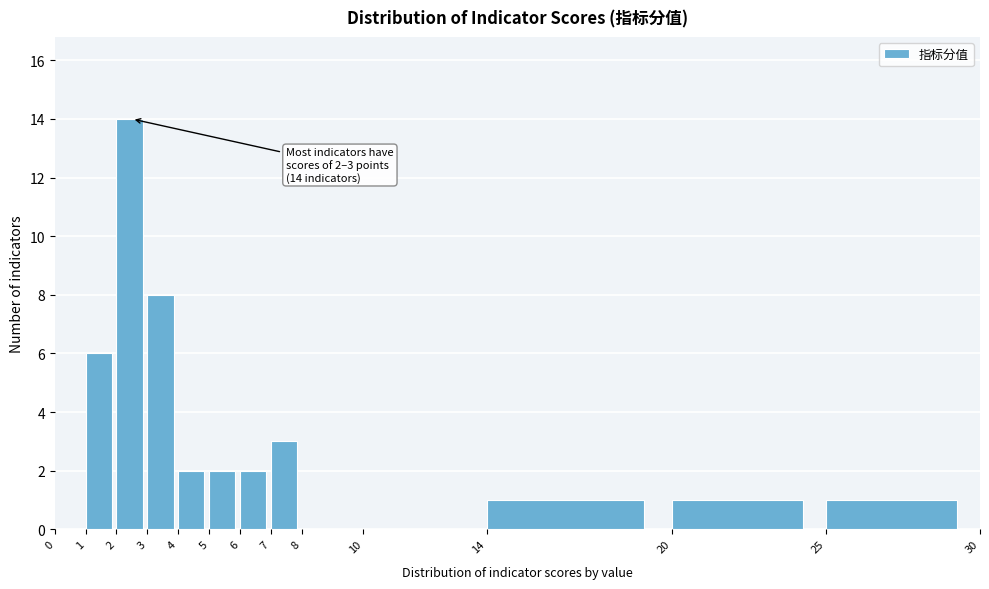

Which range on the x-axis has the tallest bar?

2 to 3